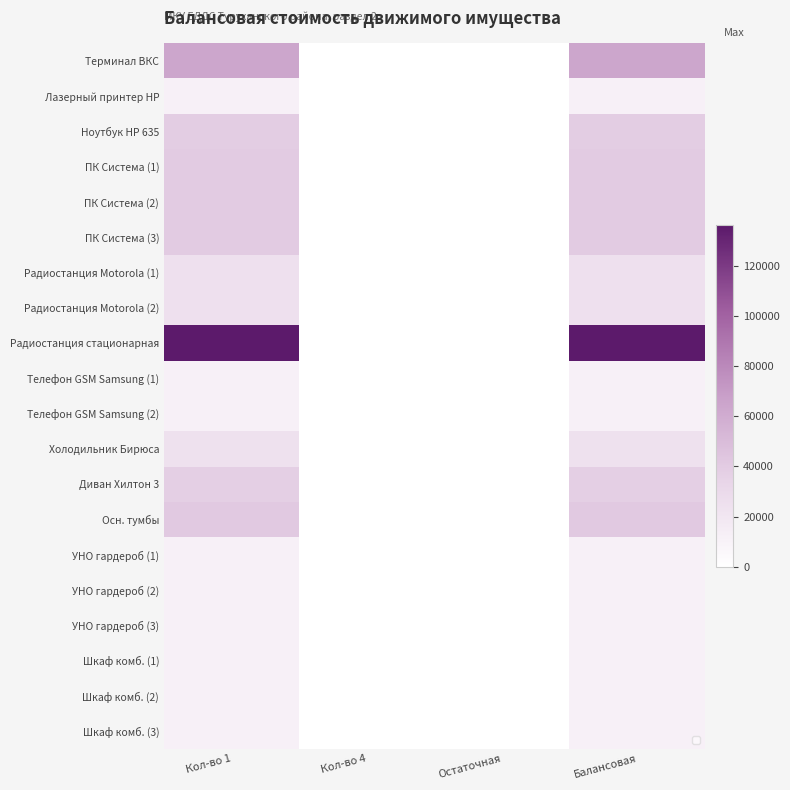

How many categories are shown in the chart?

4